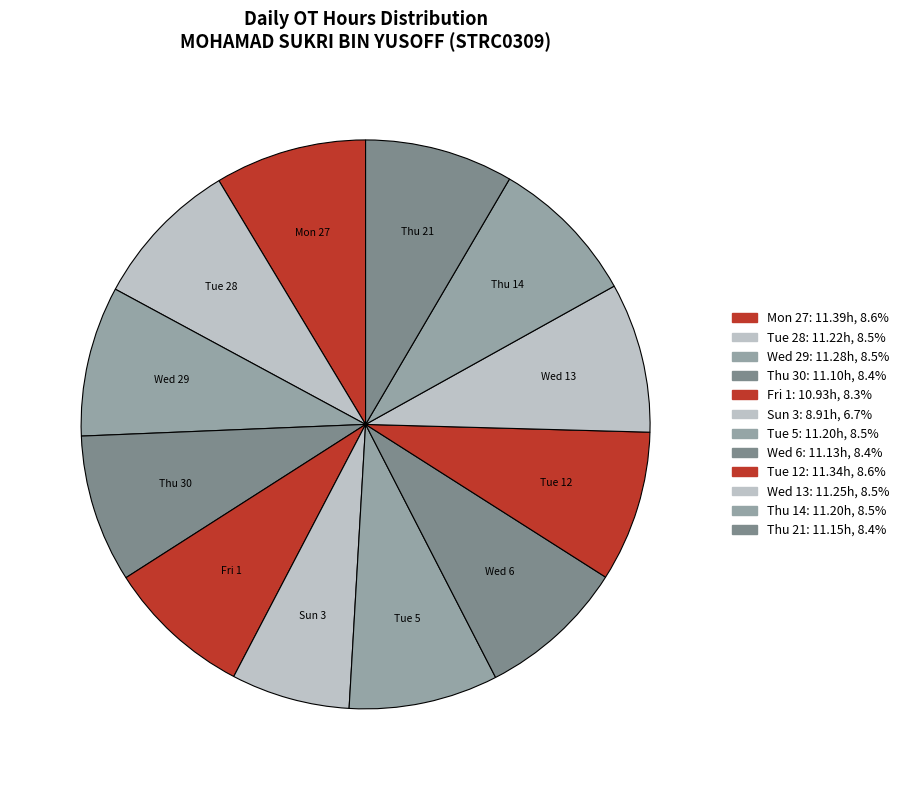

How many slices are in this pie chart?

12